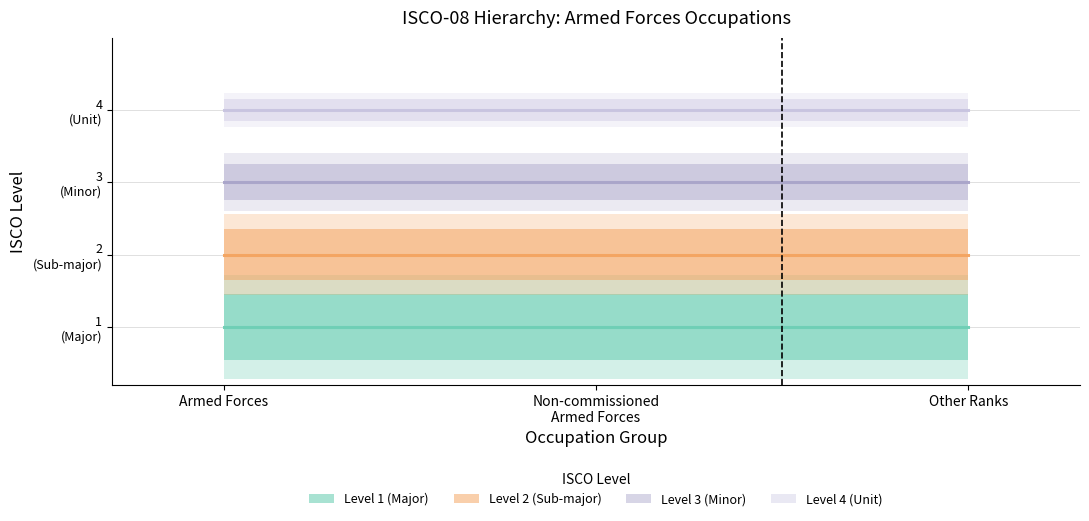

Is it true that Level 1 (Major) equals 1 at Other Ranks?

True